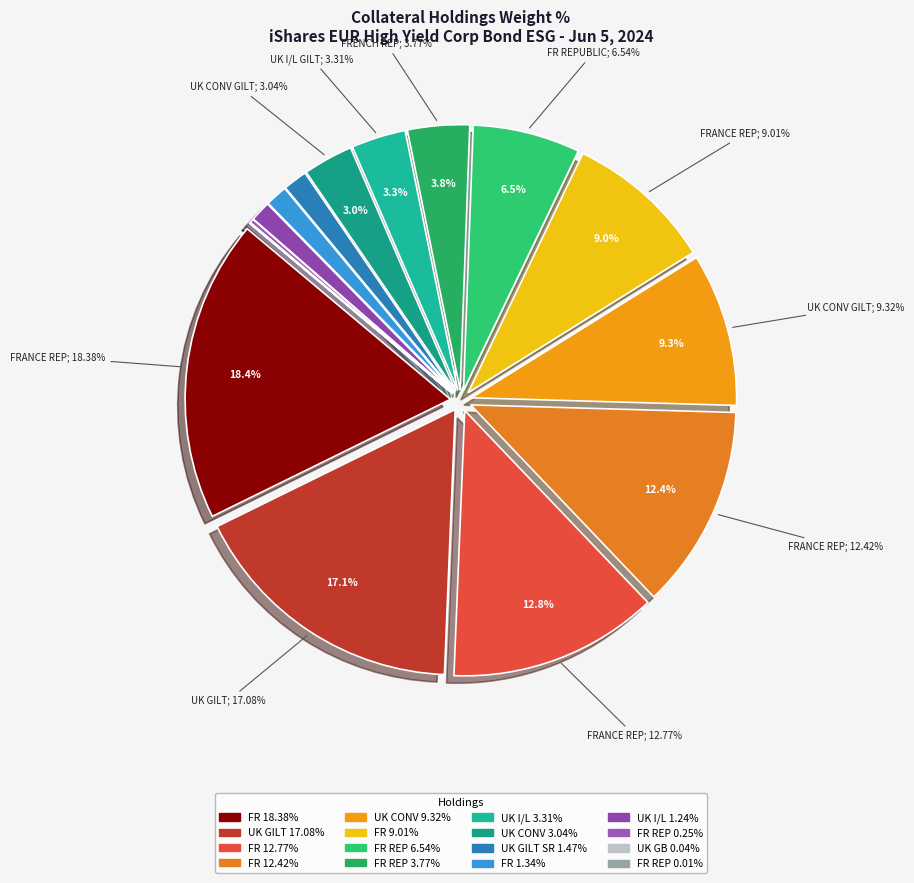

Is FRANCE (REPUBLIC OF) FR0012938116 the majority of the pie?

No